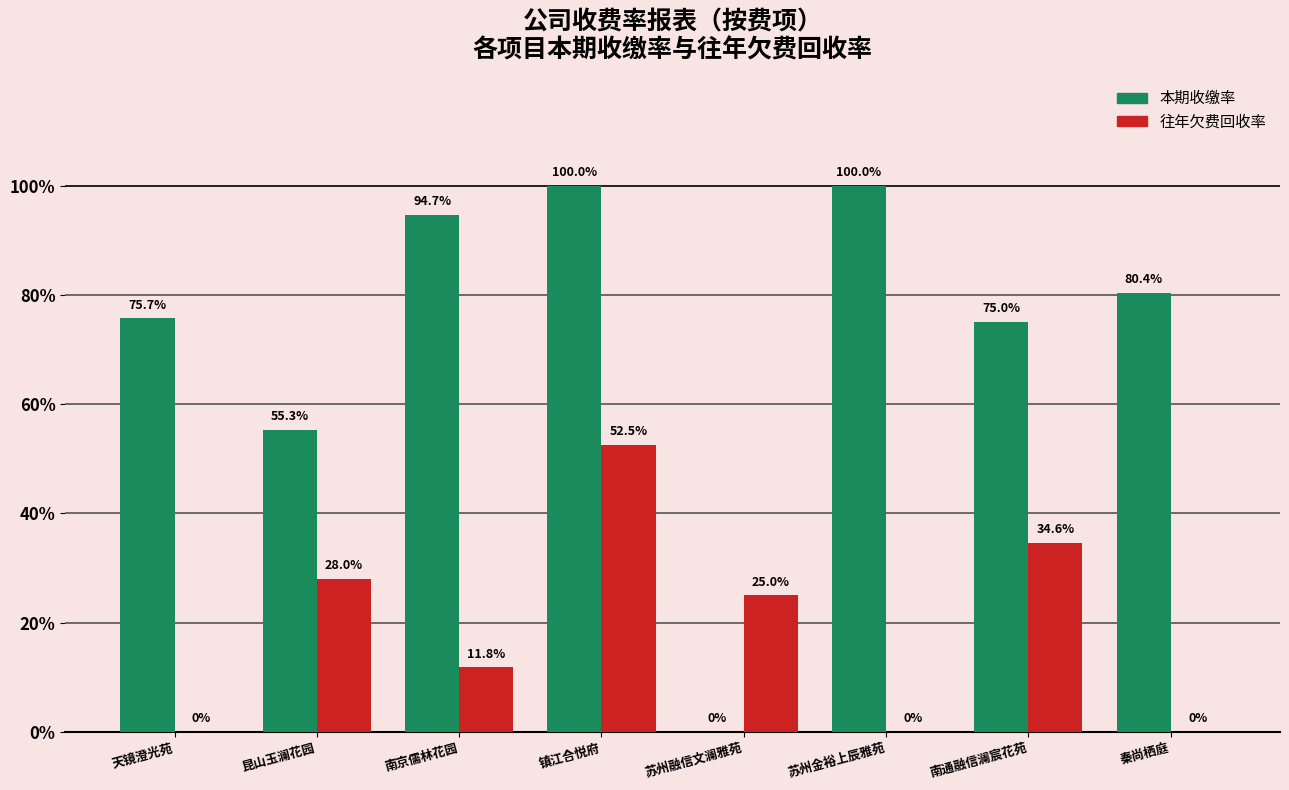

At which label is 往年欠费回收率 closest to 26?

苏州融信文澜雅苑